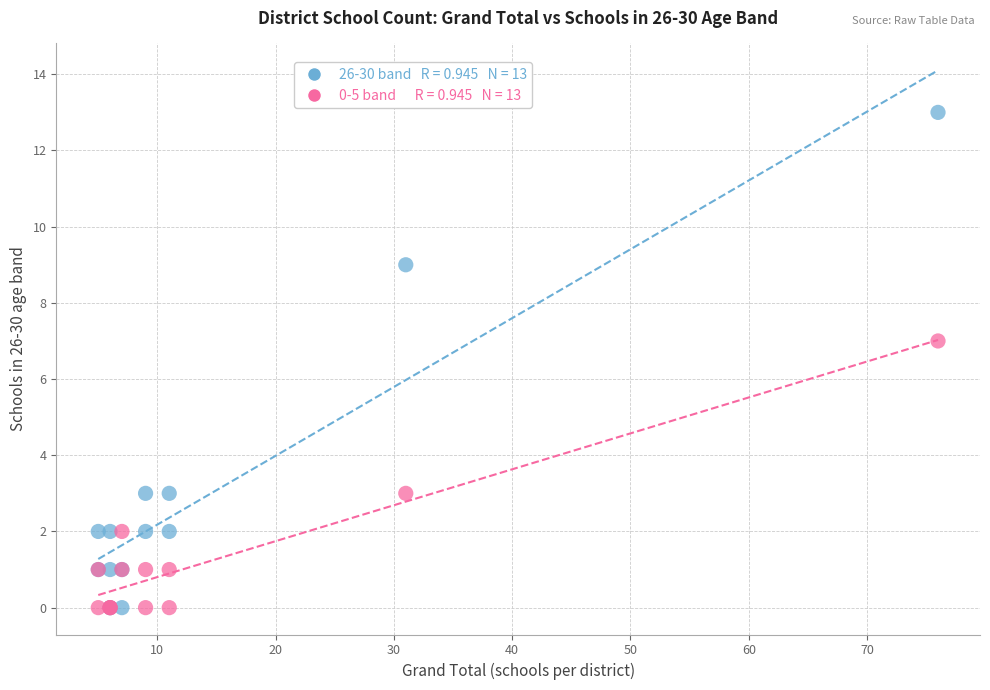

Across all series, what Y value is closest to 6?

7